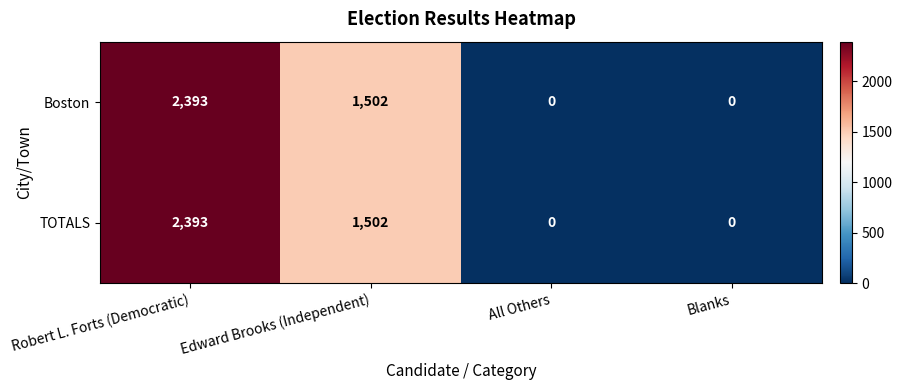

What is the highest value of the TOTALS series?

2393